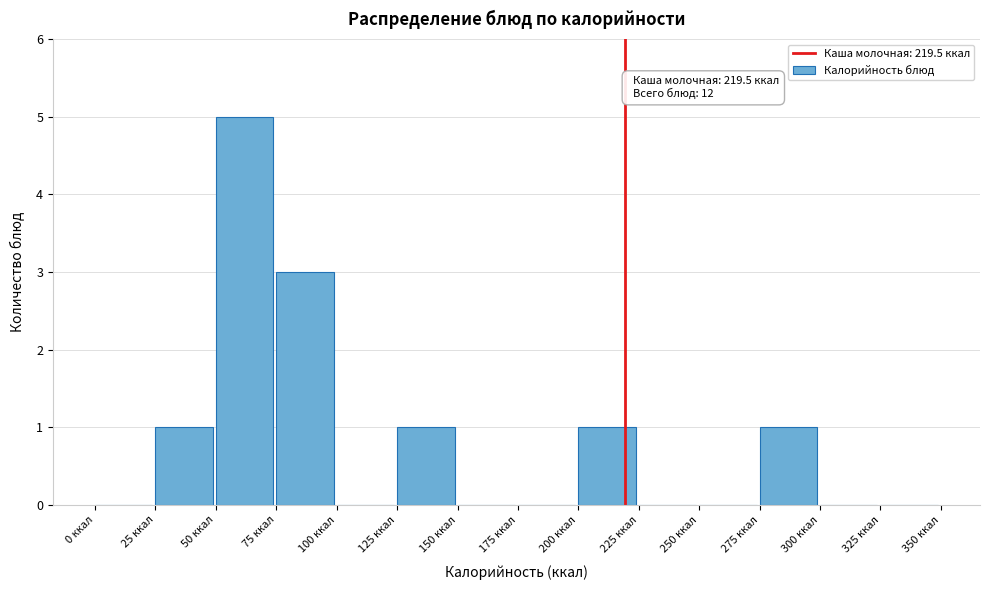

Over which range of the x-axis is the bar tallest?

50 to 75